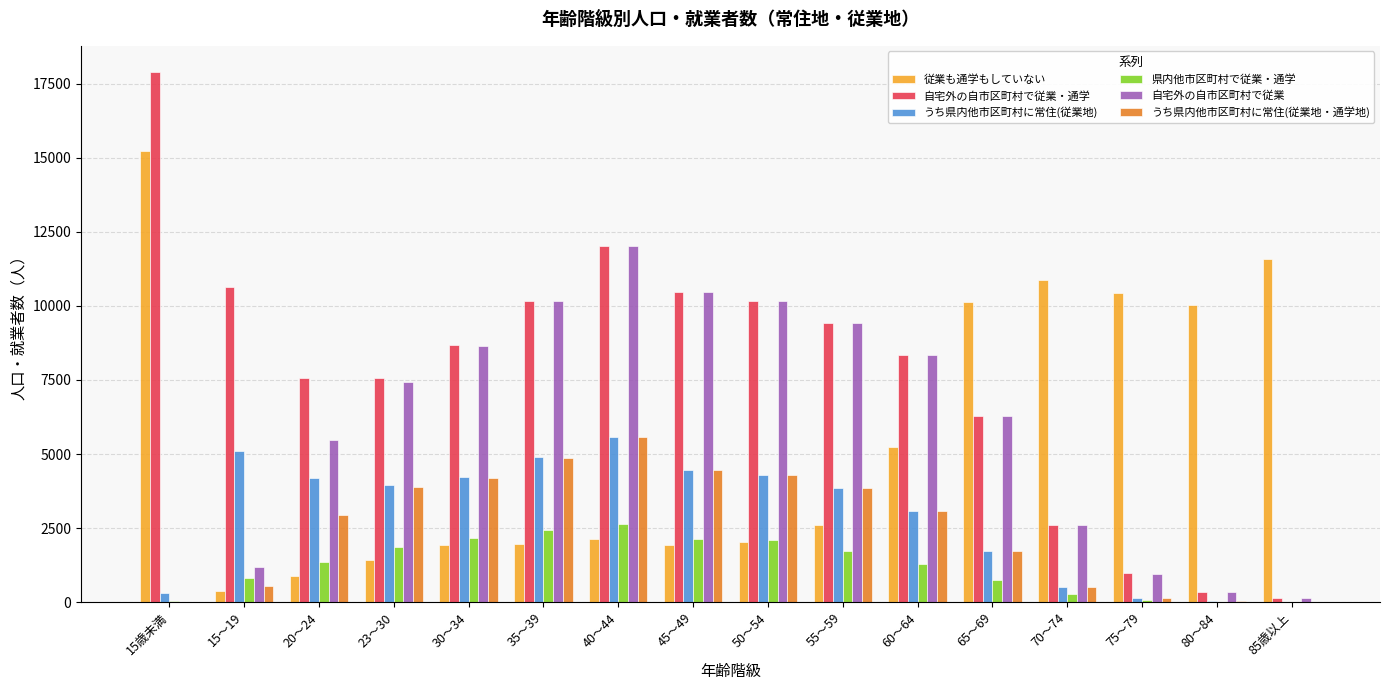

At which label is うち県内他市区町村に常住(従業地・通学地) closest to 2788?

20～24